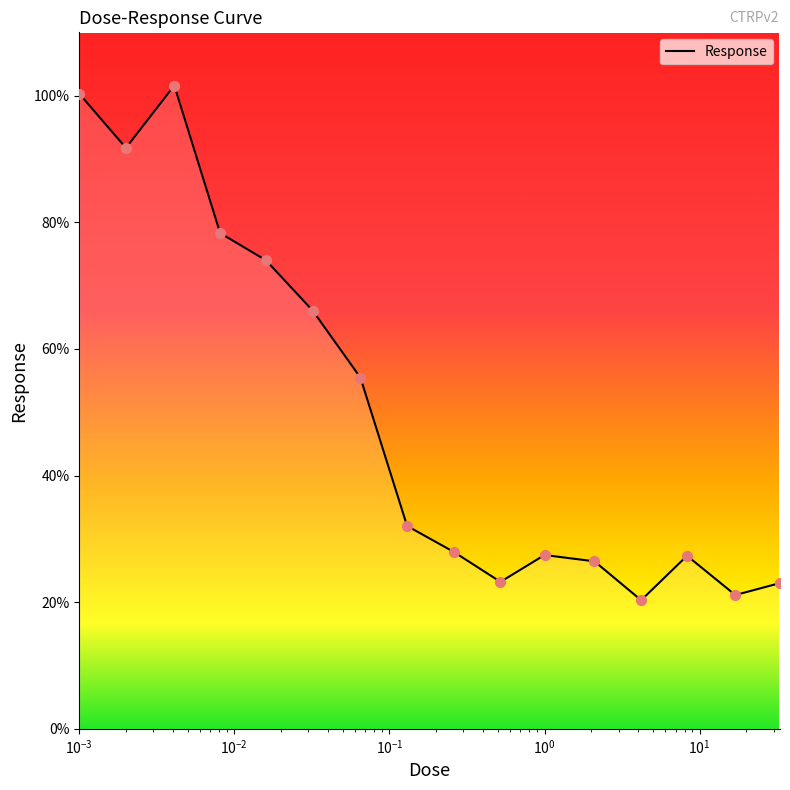

What is the maximum value shown in the chart?

101.6